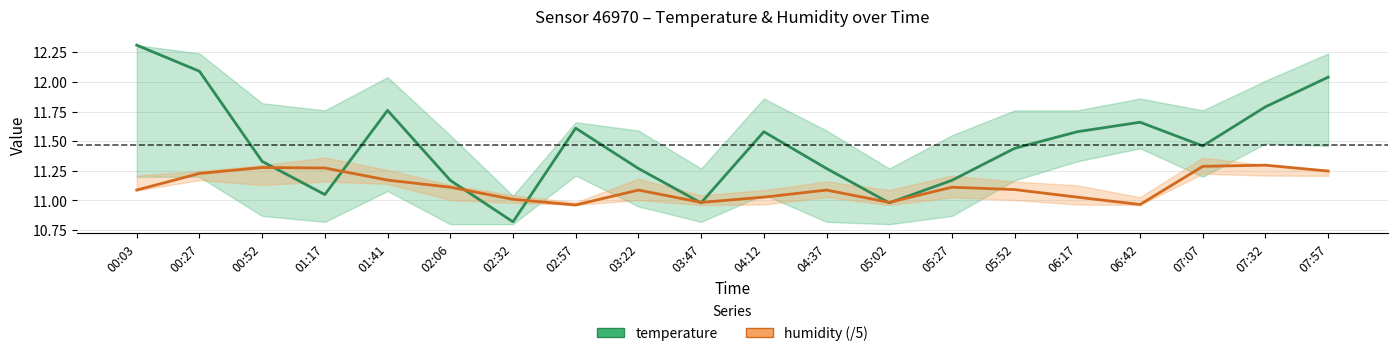

True or false: humidity (/5) and temperature intersect in this chart.

True